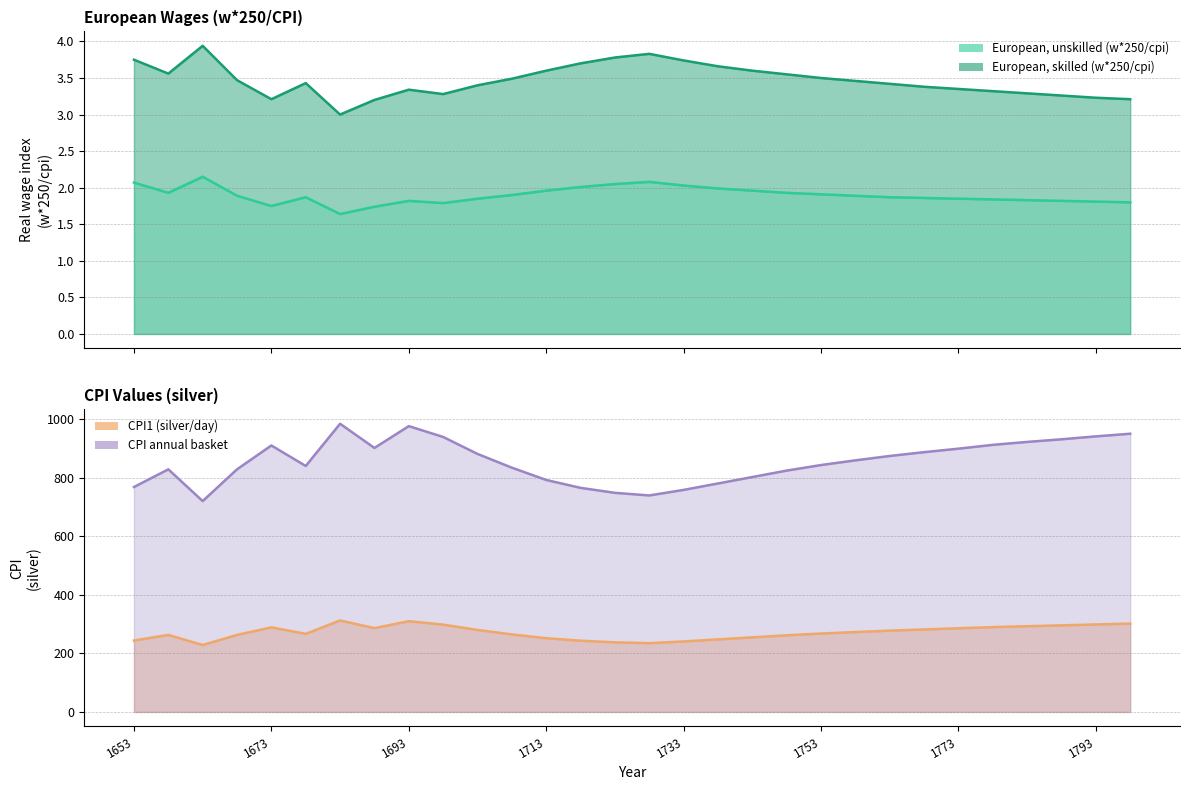

What is the spread (max minus min) of values at 1763?

873.1